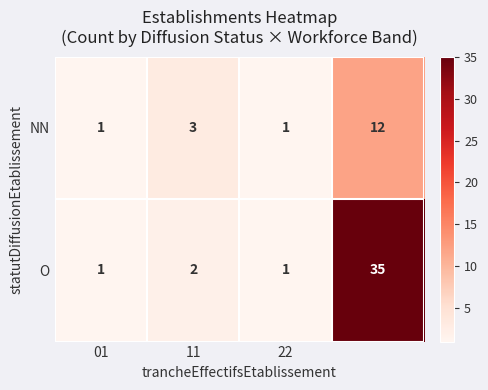

Which series has the largest range (max minus min)?

O